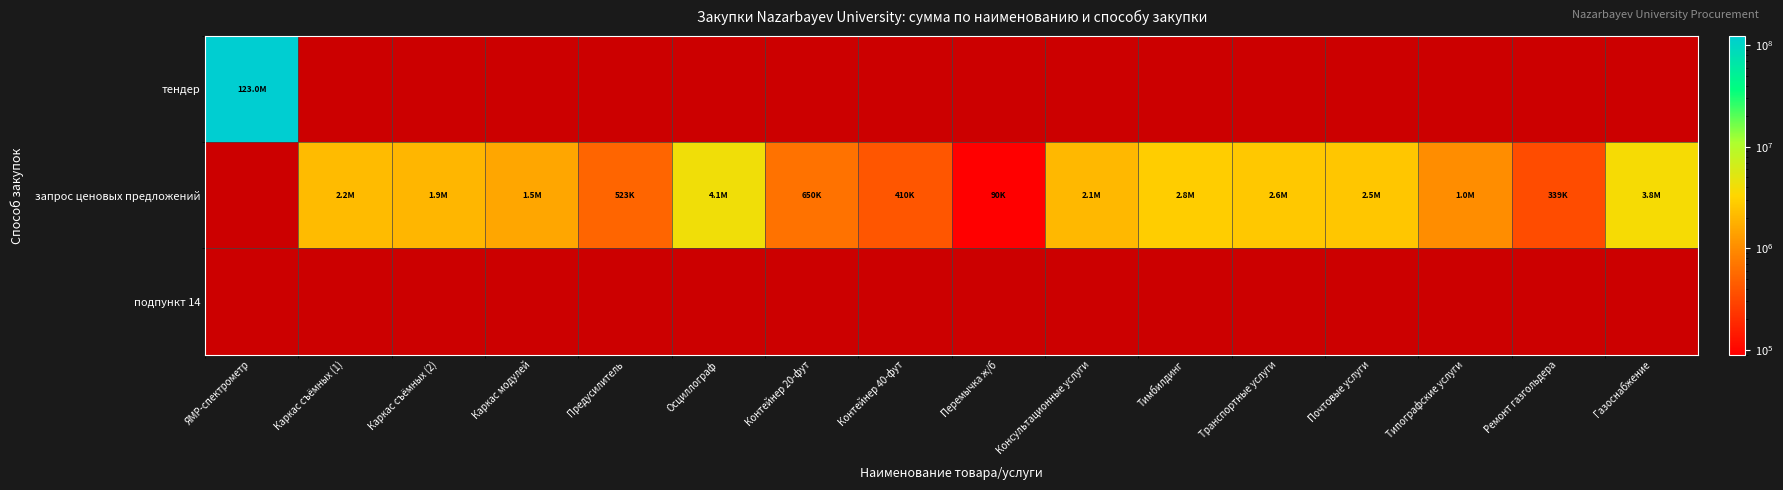

How many data points in запрос ценовых предложений are less than 1031100?

5